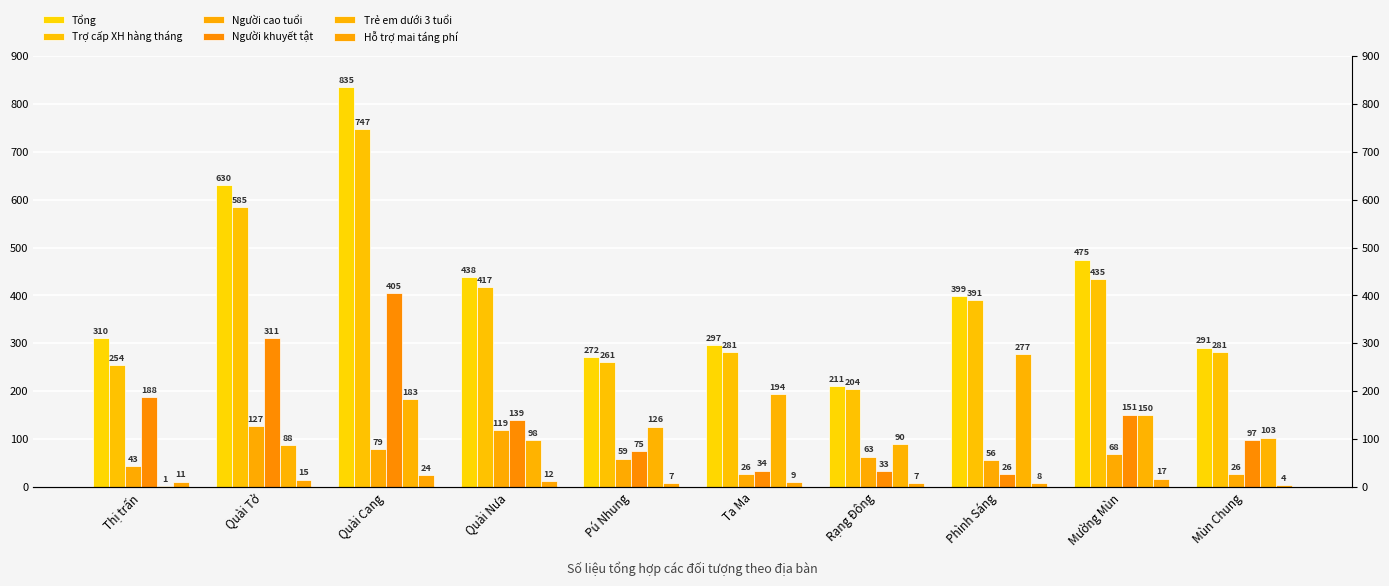

Does the chart contain any negative values?

No